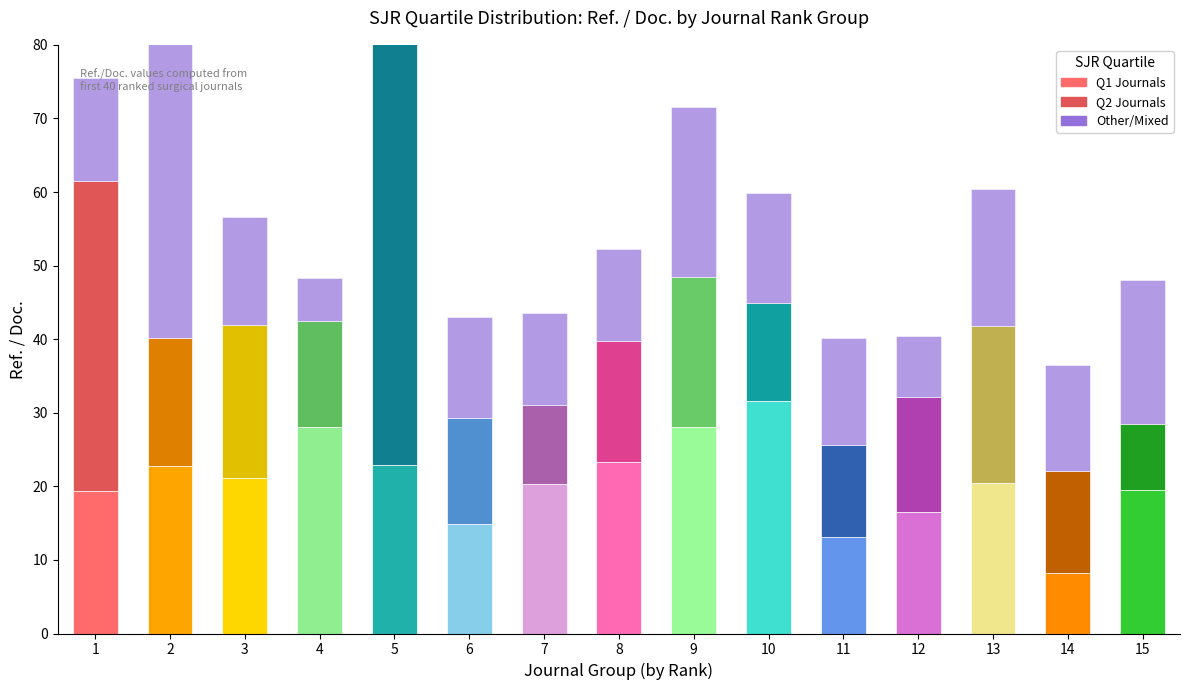

What is the greatest value displayed?

61.1